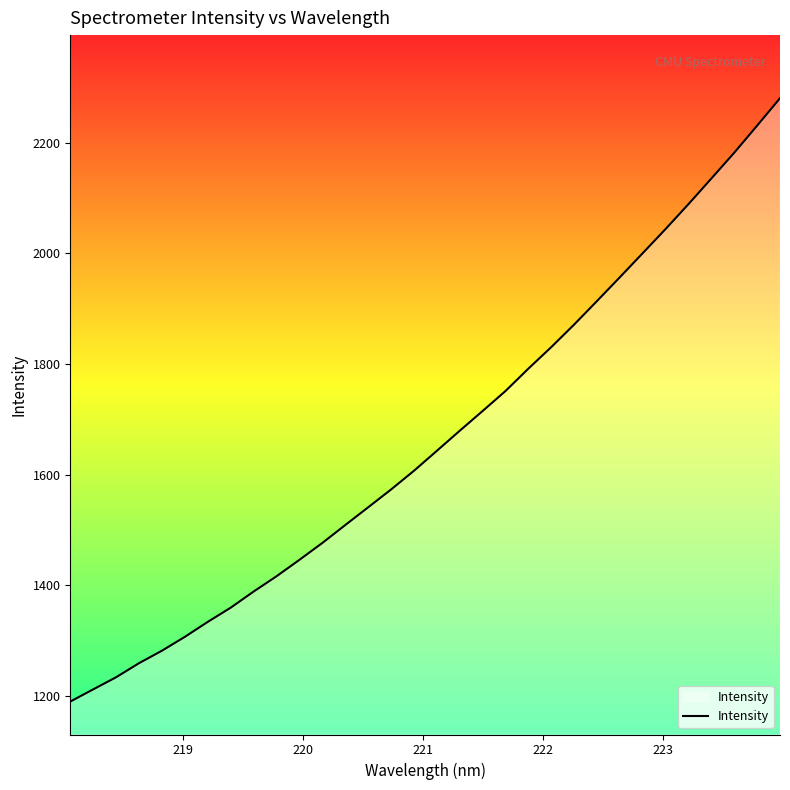

What is the maximum value shown in the chart?

2280.4